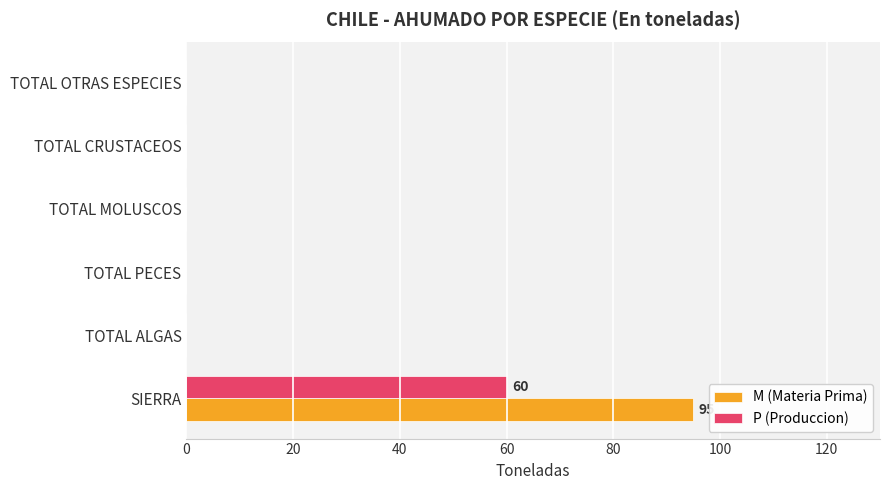

Is it true that P (Produccion) equals 0 at TOTAL MOLUSCOS?

True